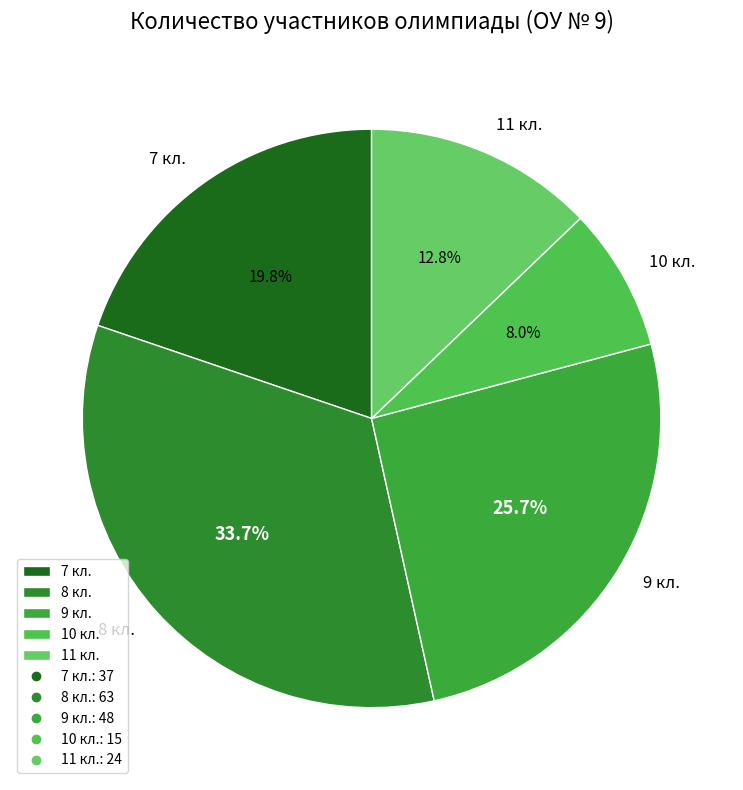

To the nearest percent, what is the average slice percentage?

20%